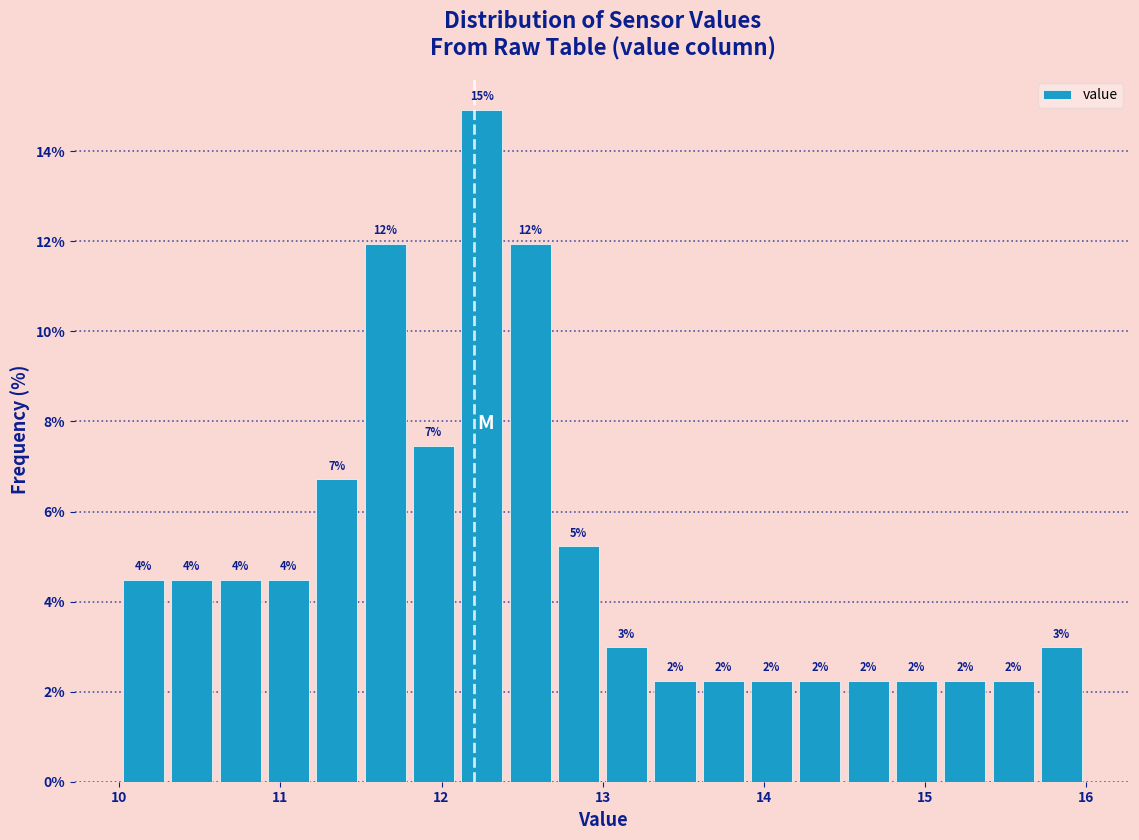

Around what value on the x-axis is the tallest bar? Give the approximate position of its centre, as read against the axis.

12.3